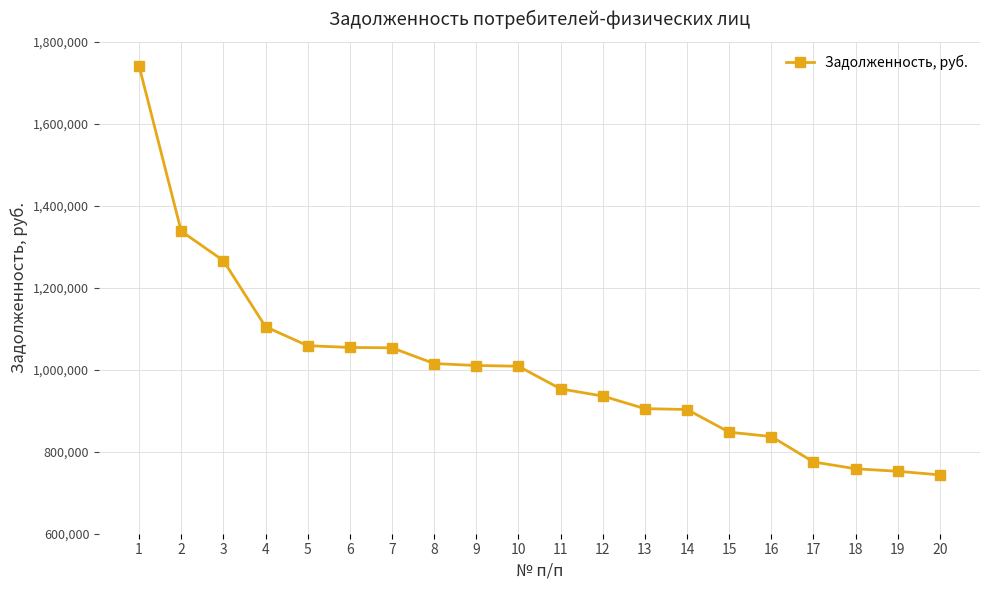

At which category does the chart reach its peak across all series?

1